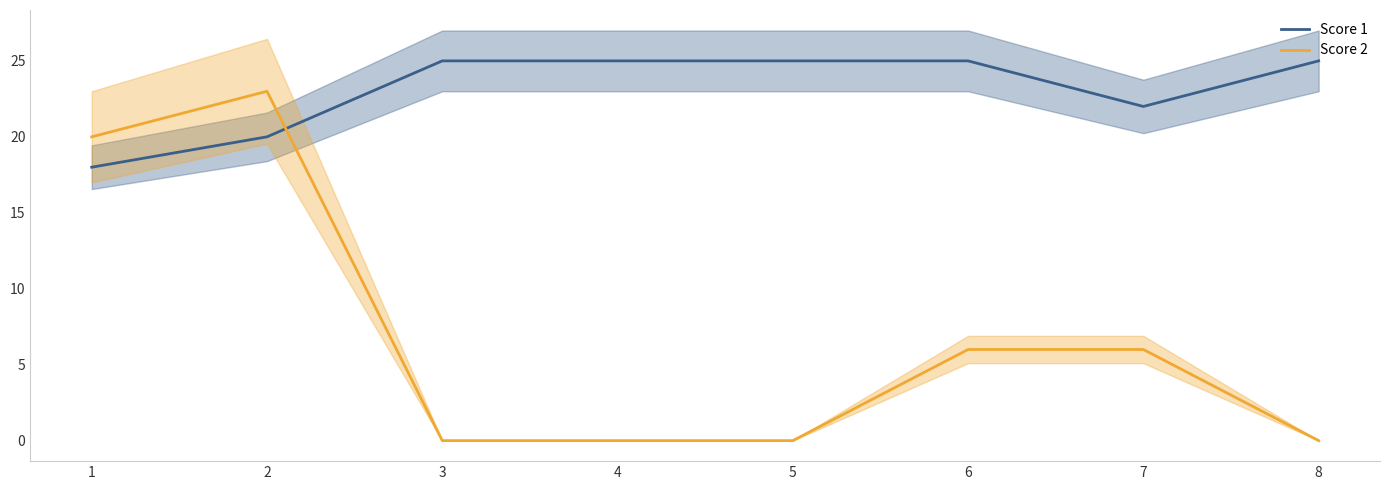

What is the difference between the second highest and second lowest values in the Score 2 series?

20